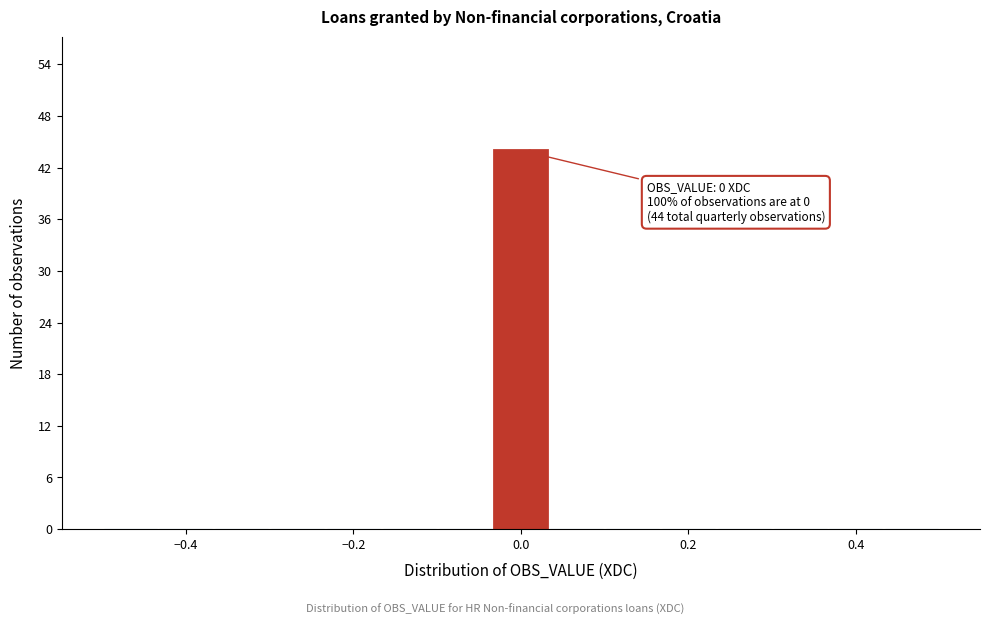

Around what value on the x-axis is the tallest bar? Give the approximate position of its centre, as read against the axis.

0.00